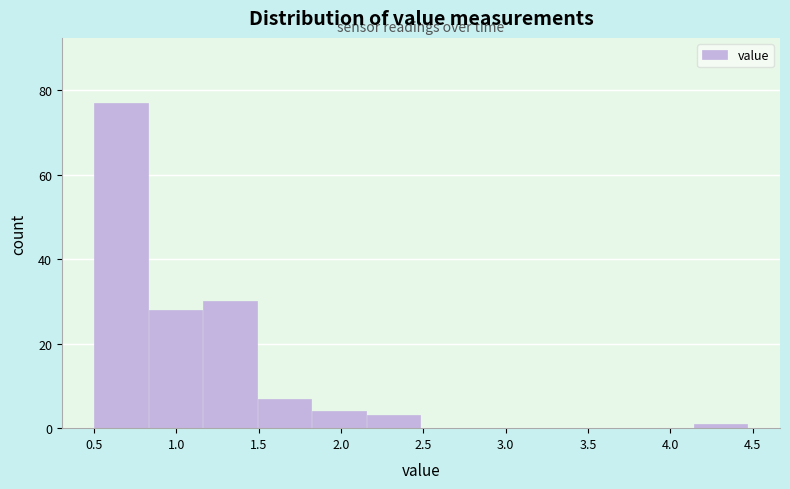

Reading left to right, list every bar in this chart as the range it spans on the x-axis followed by its height. Neither the bar edges nor the heights are printed on the chart, so give them approximately, as read against the axes.

0.50 to 0.85: 78
0.85 to 1.15: 28
1.15 to 1.50: 30
1.50 to 1.80: 8
1.80 to 2.15: 4
2.15 to 2.50: 4
2.50 to 2.80: 0
2.80 to 3.15: 0
3.15 to 3.50: 0
3.50 to 3.80: 0
3.80 to 4.15: 0
4.15 to 4.45: under 2